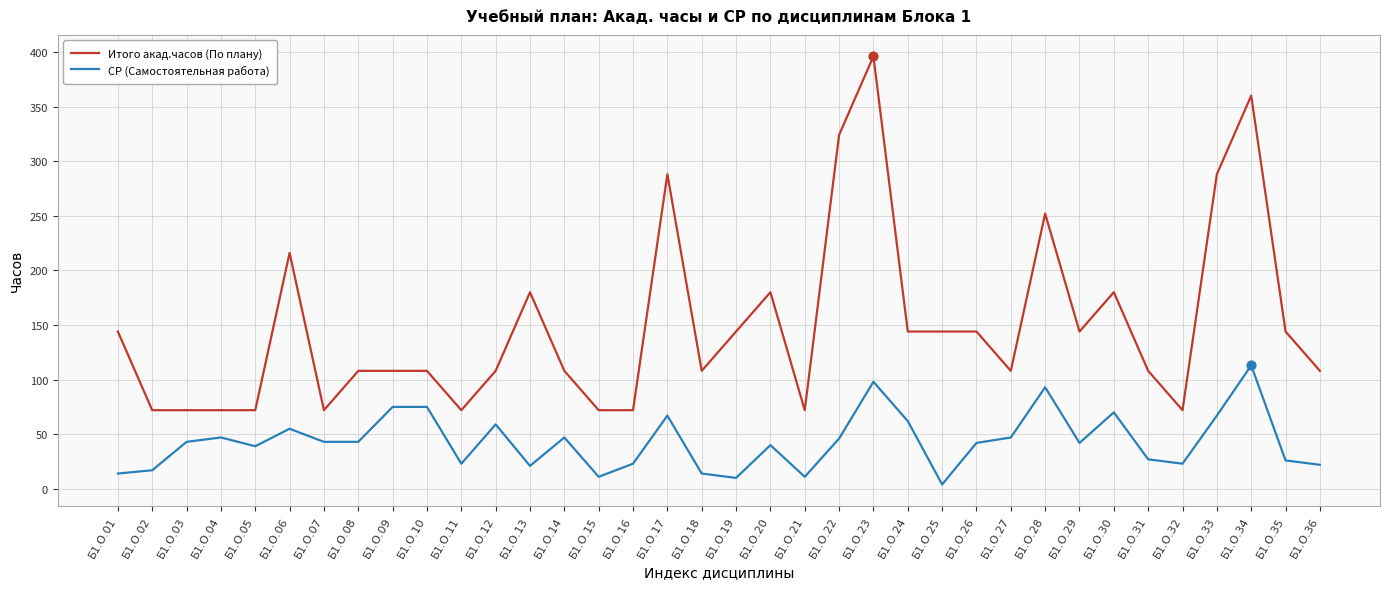

Which series has the largest total across all categories?

Итого акад.часов (По плану)